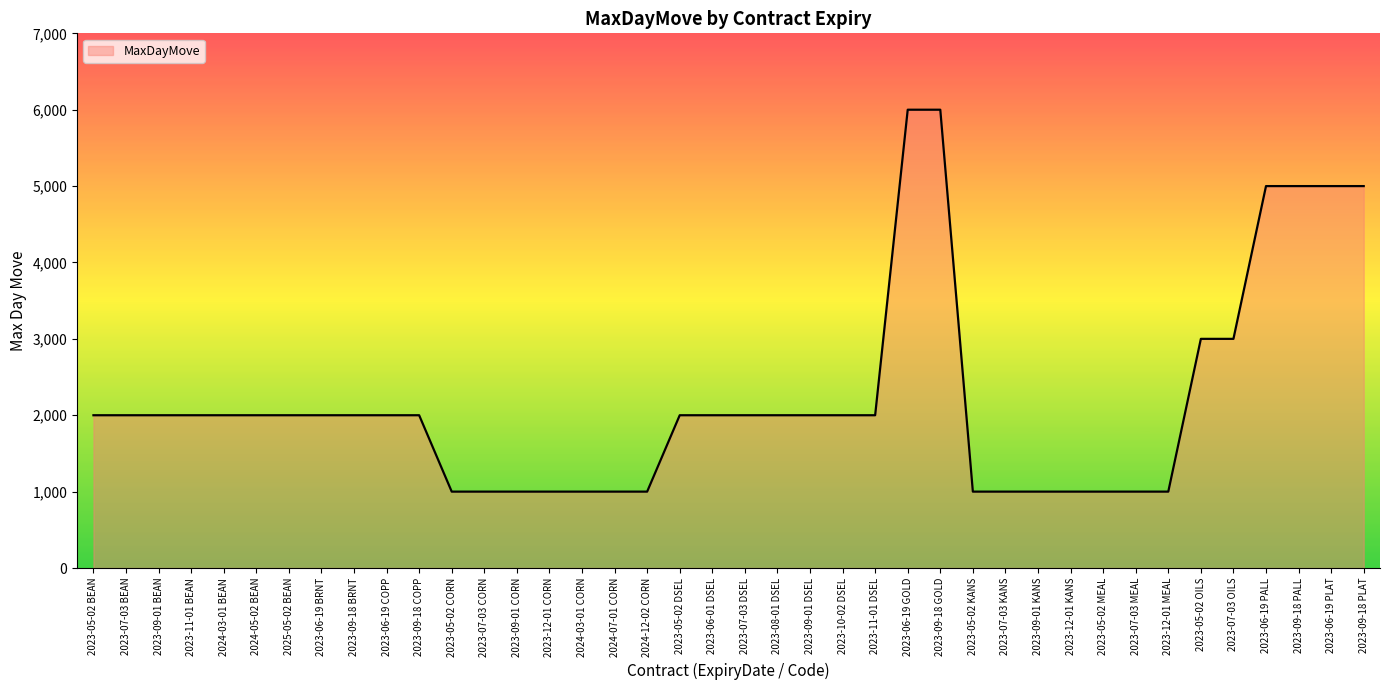

Which has a higher value, 2025-05-02 BEAN or 2024-03-01 CORN?

2025-05-02 BEAN